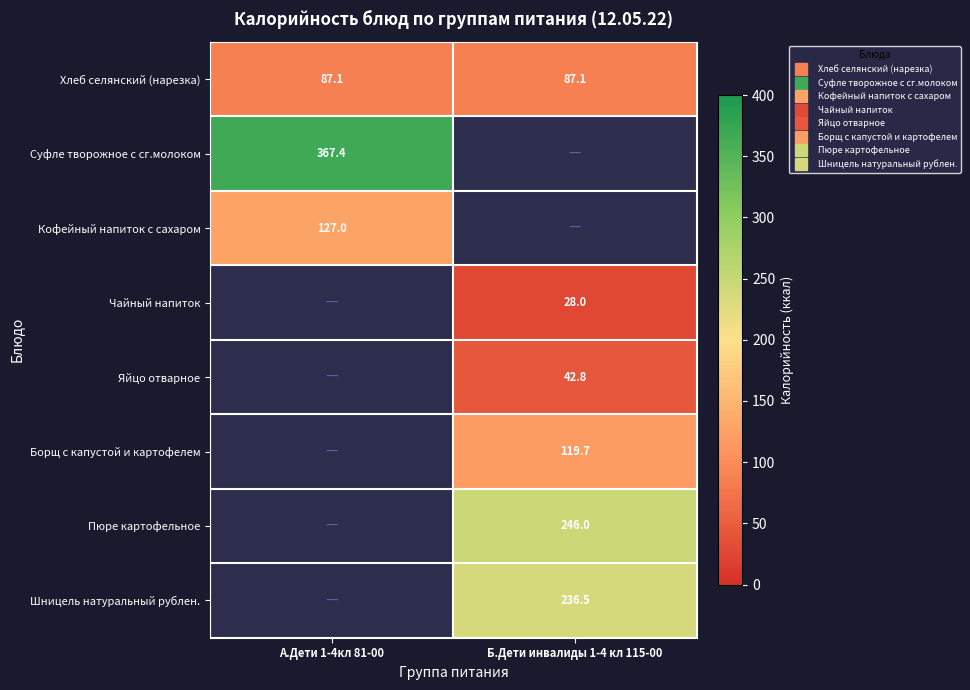

At Б.Дети инвалиды 1-4 кл 115-00, list the series in order from largest to smallest.

Пюре картофельное, Шницель натуральный рублен., Борщ с капустой и картофелем, Хлеб селянский (нарезка), Яйцо отварное, Чайный напиток, Суфле творожное с сг.молоком, Кофейный напиток с сахаром